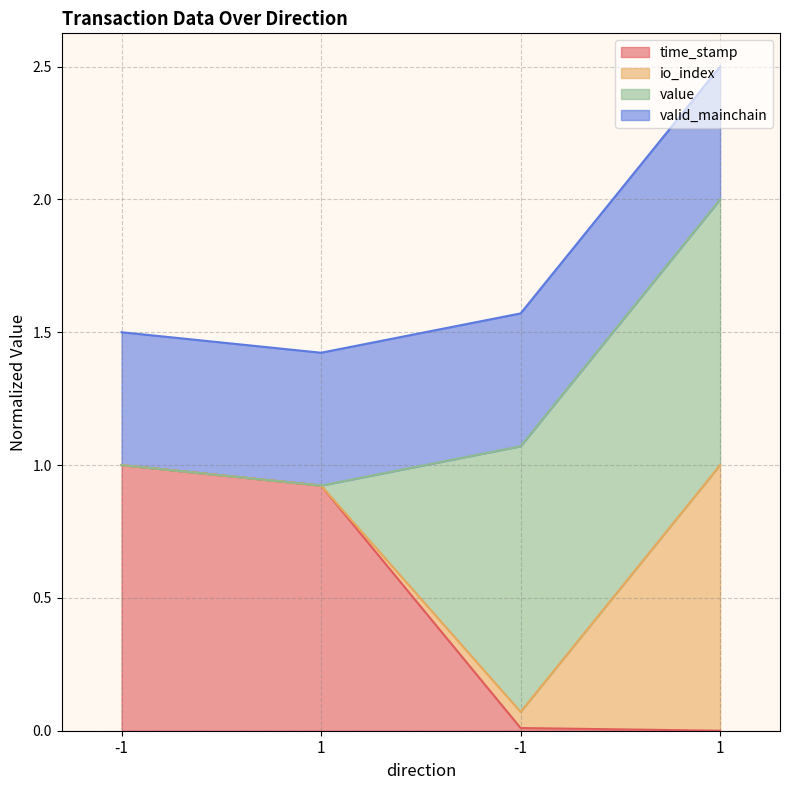

What is the label of the 4th point from the left?

1